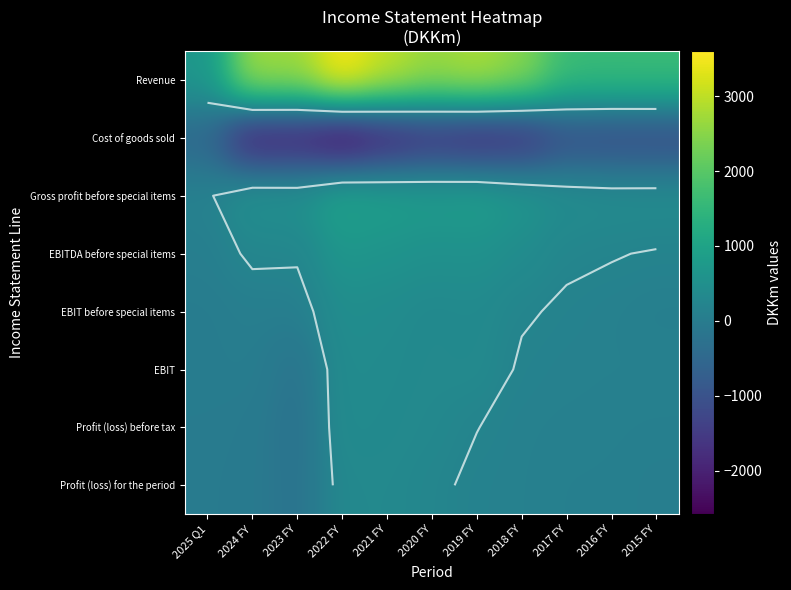

Which series has the largest range (max minus min)?

Revenue